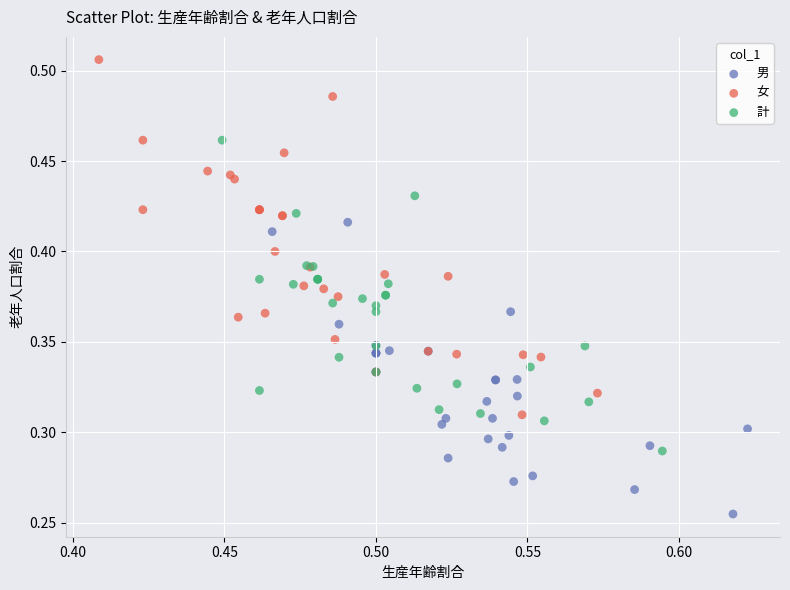

Which series has the widest spread of Y values?

女